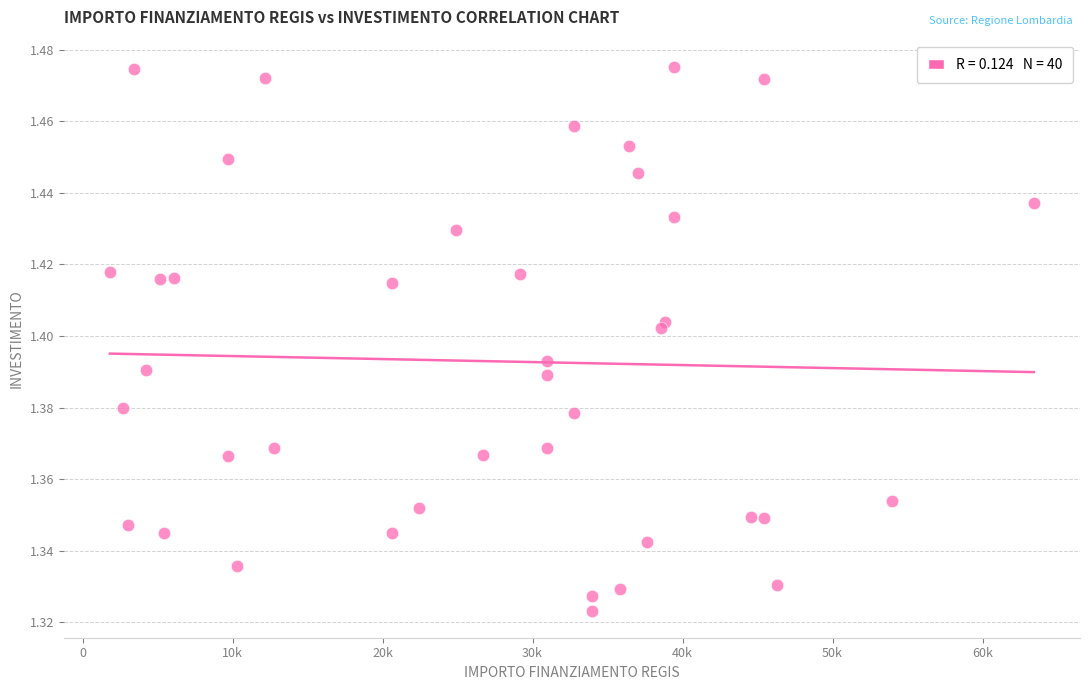

What is the range of X values (max minus min)?

61597.0